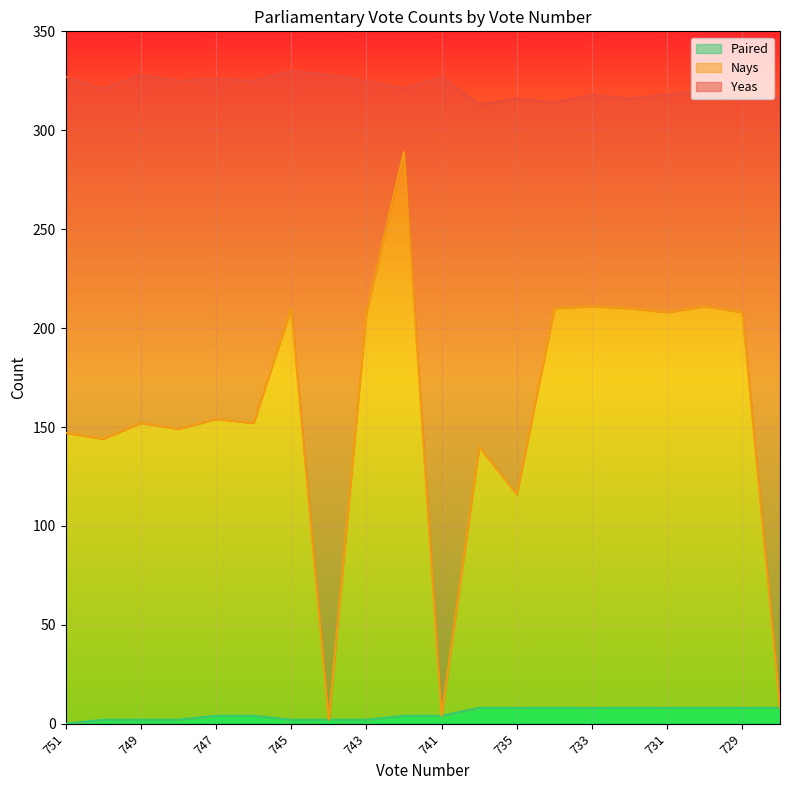

What are all the series names shown in the legend?

Paired, Nays, Yeas